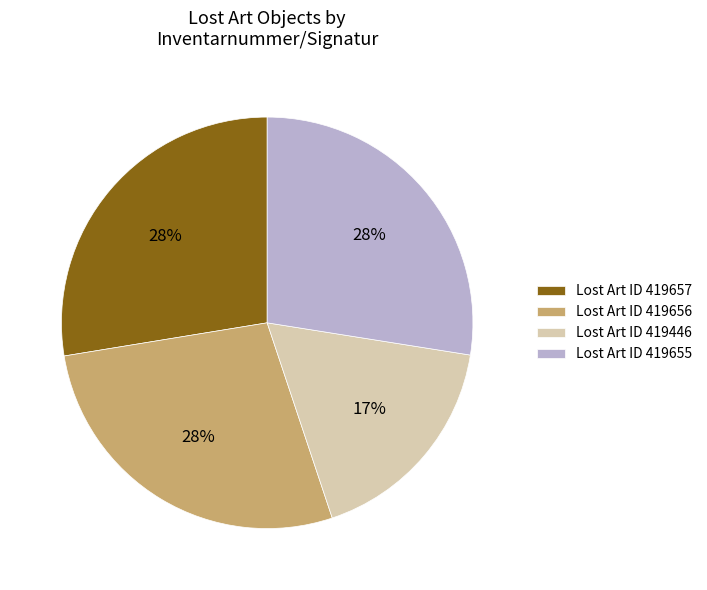

Which slice is the smallest?

Lost Art ID 419446